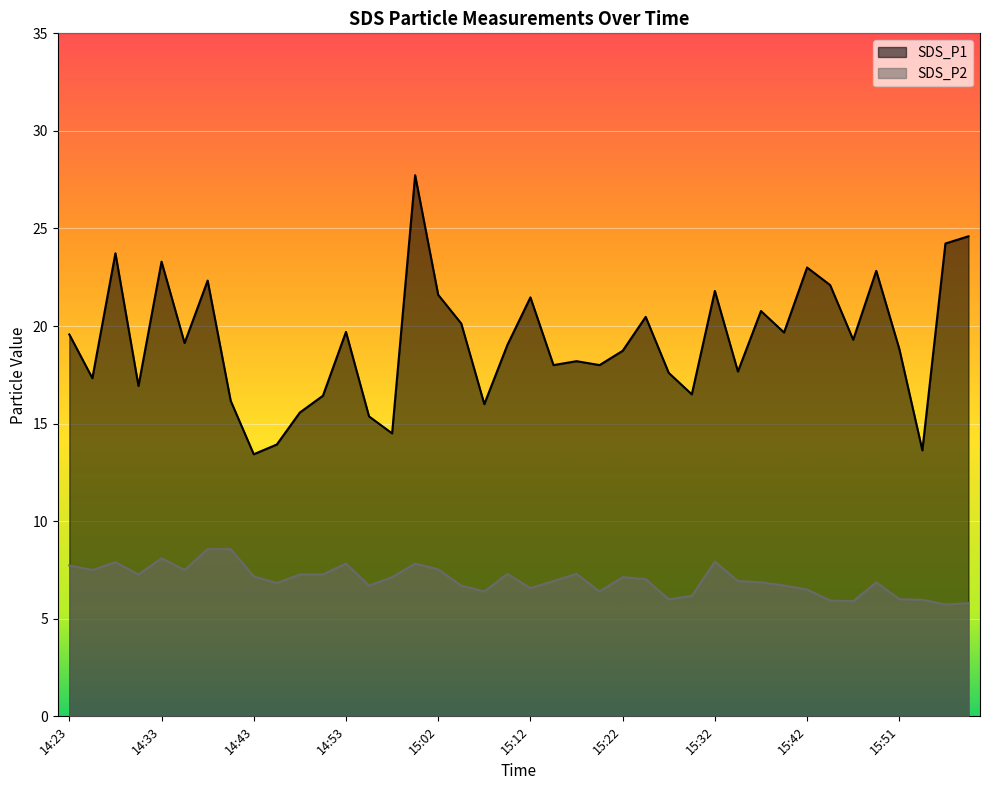

How many lines are shown in the chart?

2